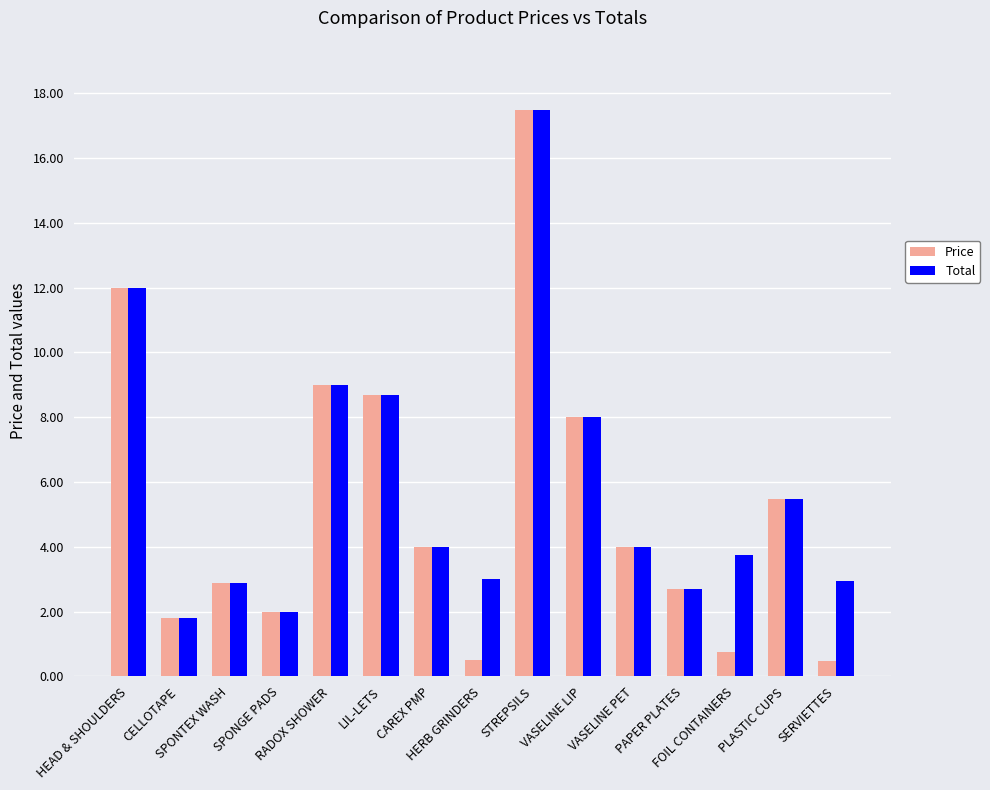

Which series has the widest spread of values?

Price